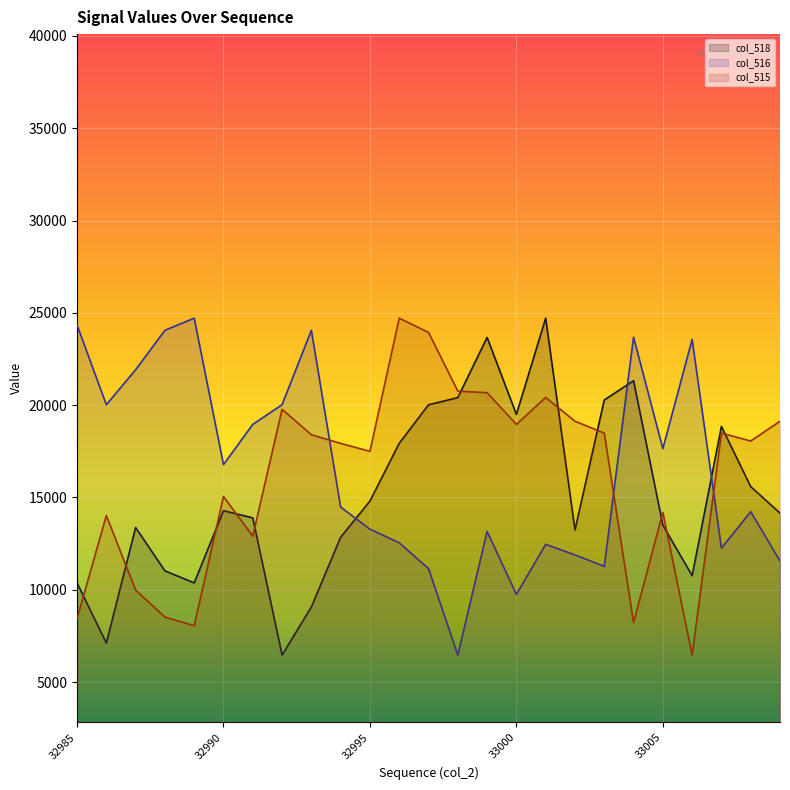

At which category is the sum across all series the highest?

33001